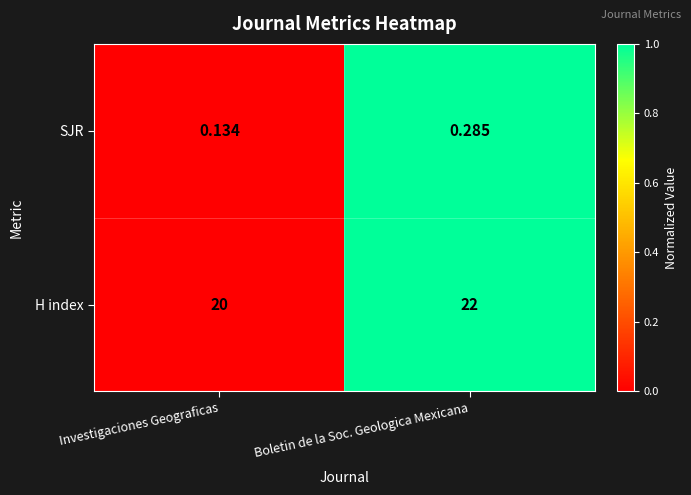

Which series has the largest total across all categories?

H index